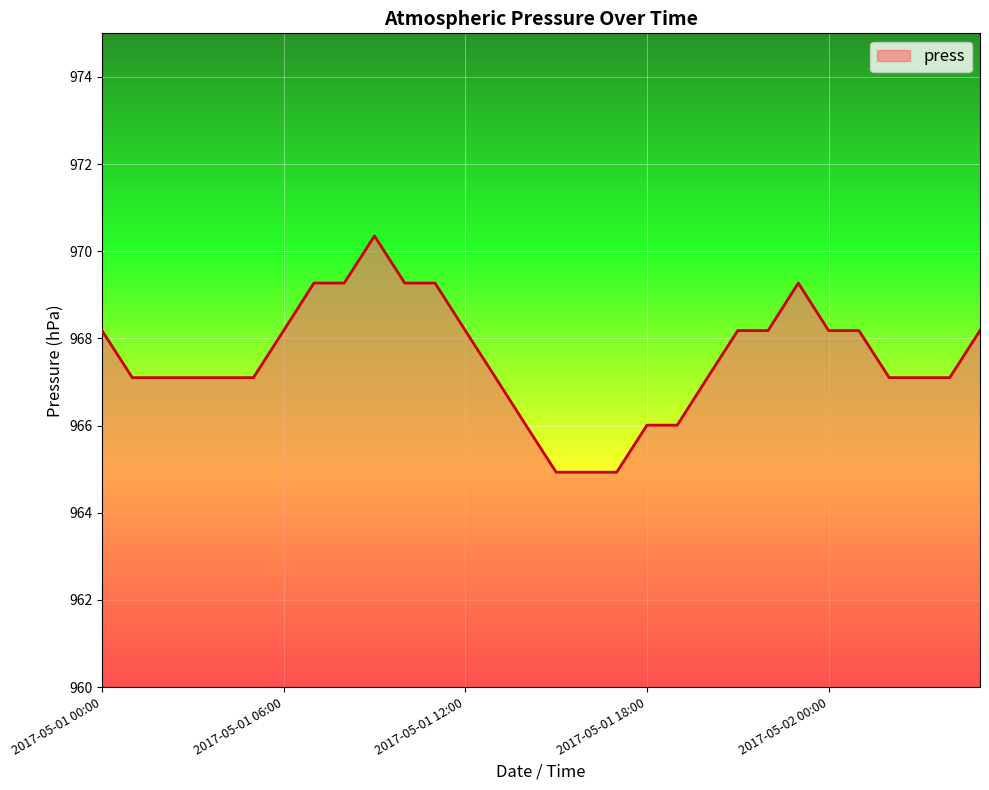

What is the maximum value shown in the chart?

970.4